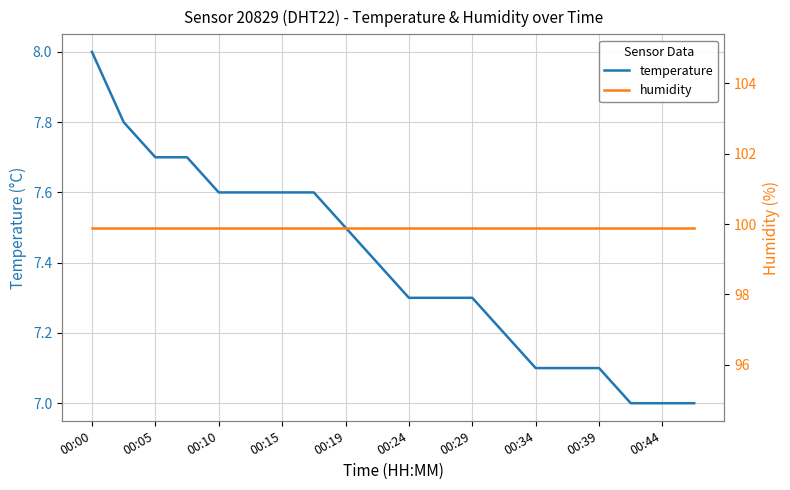

What are all the series names shown in the legend?

temperature, humidity